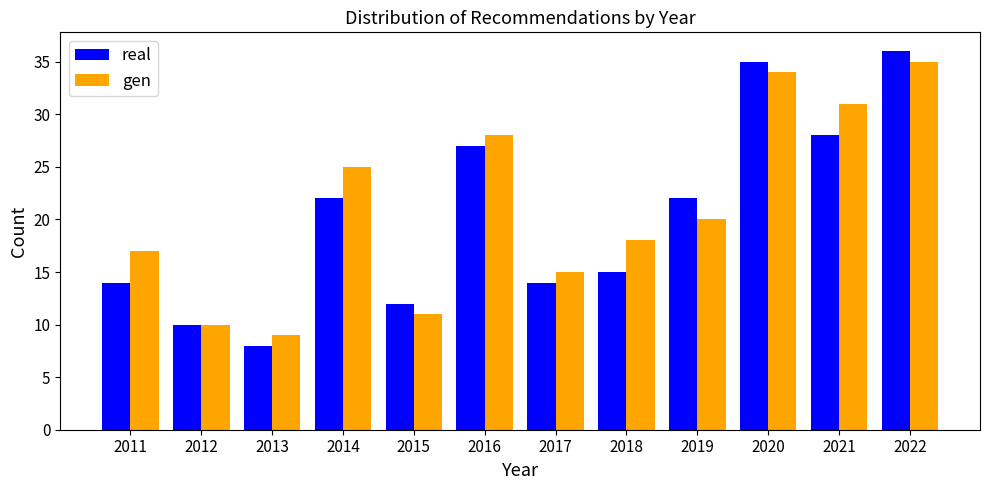

Reading left to right, list all the values displayed in this chart.

real: 14	10	8	22	12	27	14	15	22	35	28	36
gen: 17	10	9	25	11	28	15	18	20	34	31	35